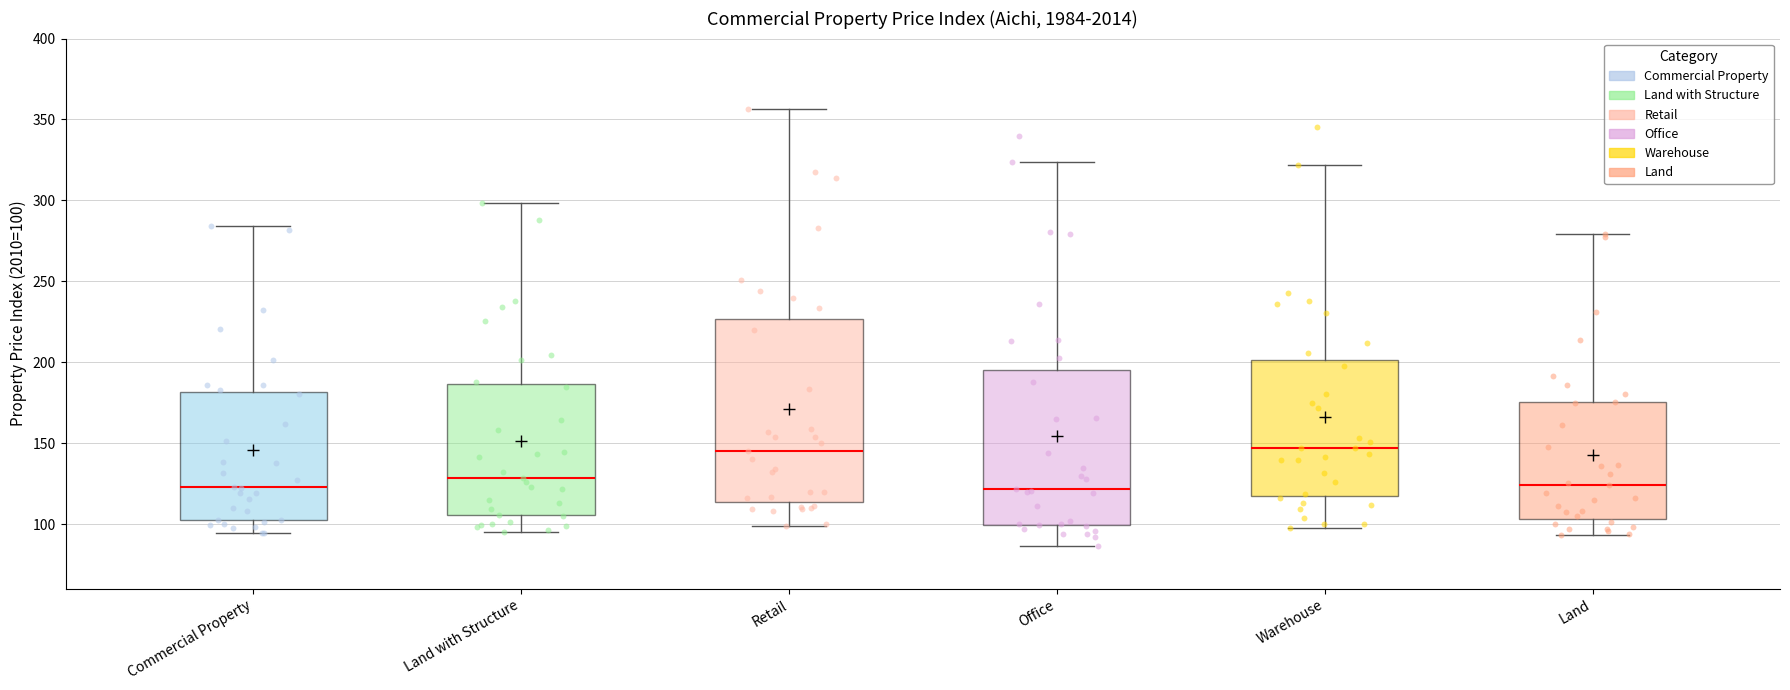

Where is the upper edge of the box for Land with Structure on the y-axis? The values are not printed on the chart, so give them approximately, as read against the axis.

185